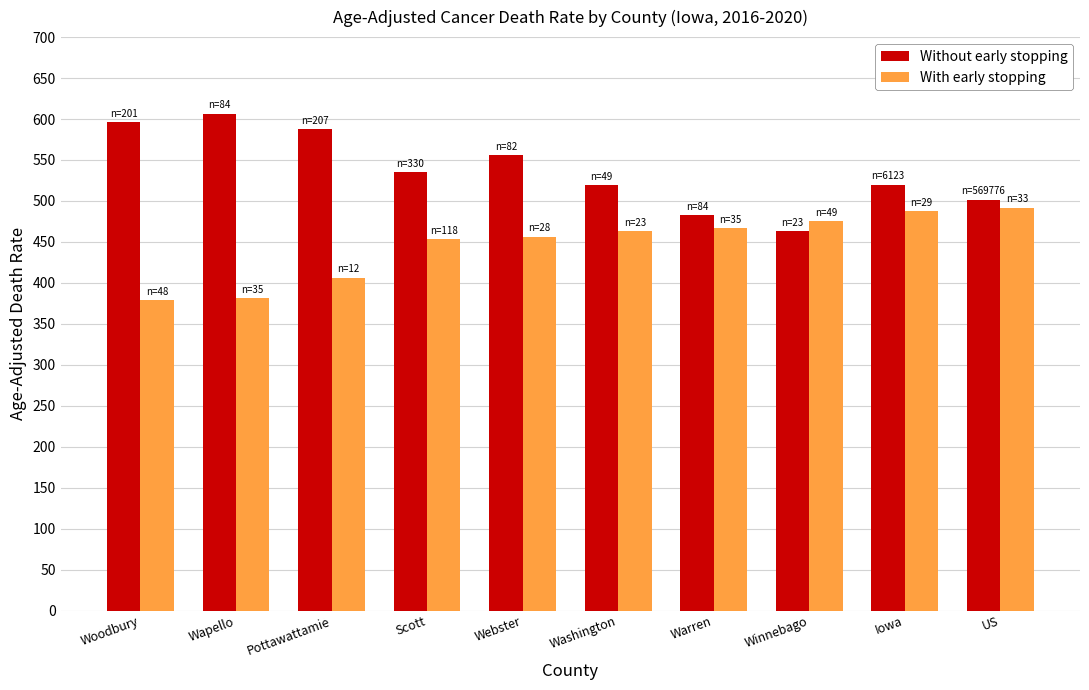

Rank the series by their maximum value, from highest to lowest.

Without early stopping, With early stopping